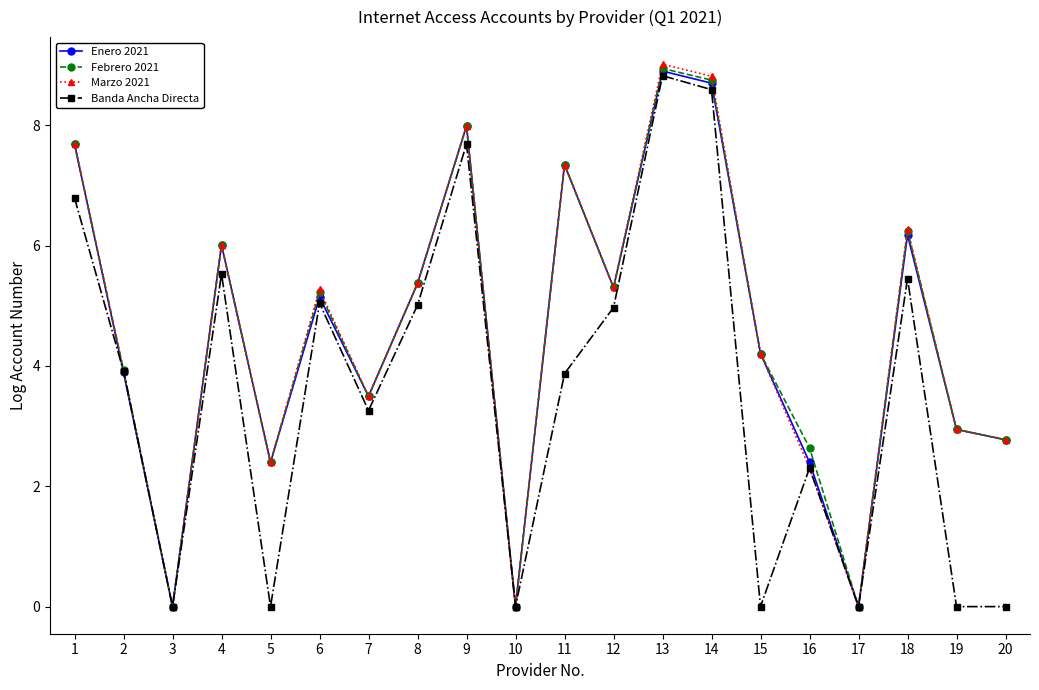

What is the value of the Banda Ancha Directa point at the 2nd from the left?

3.9